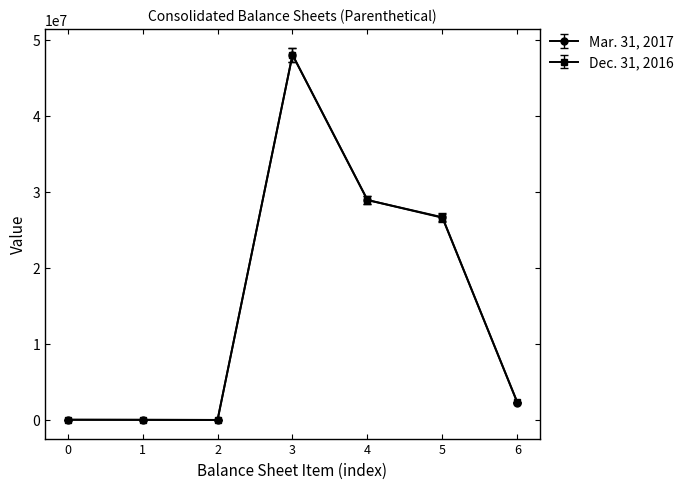

At which label is Dec. 31, 2016 closest to 24000002?

5